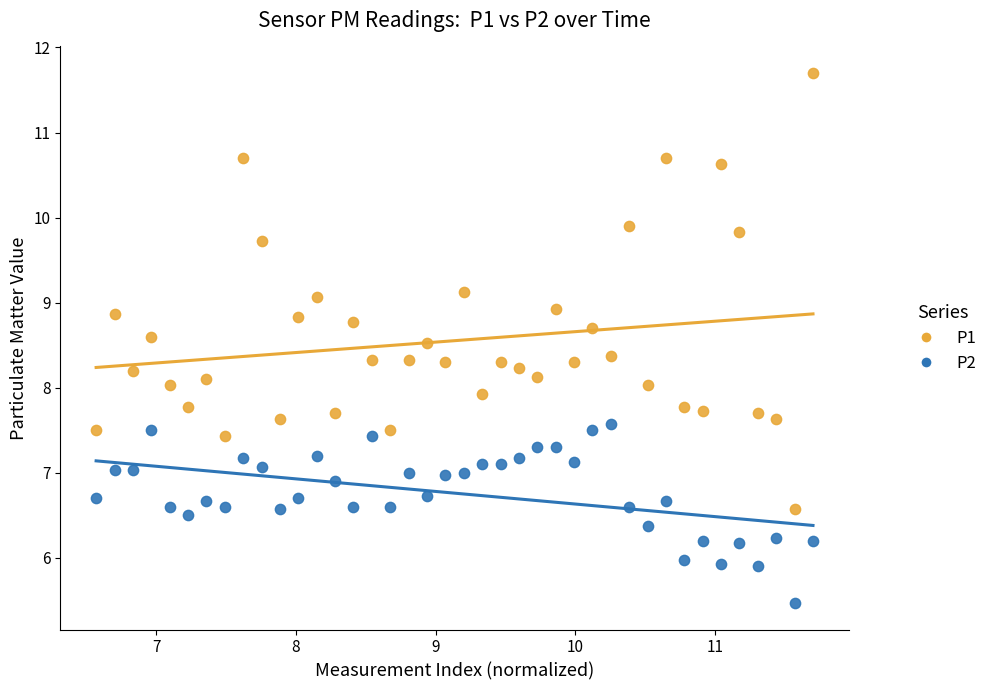

What are all the series names shown in the legend?

P1, P2